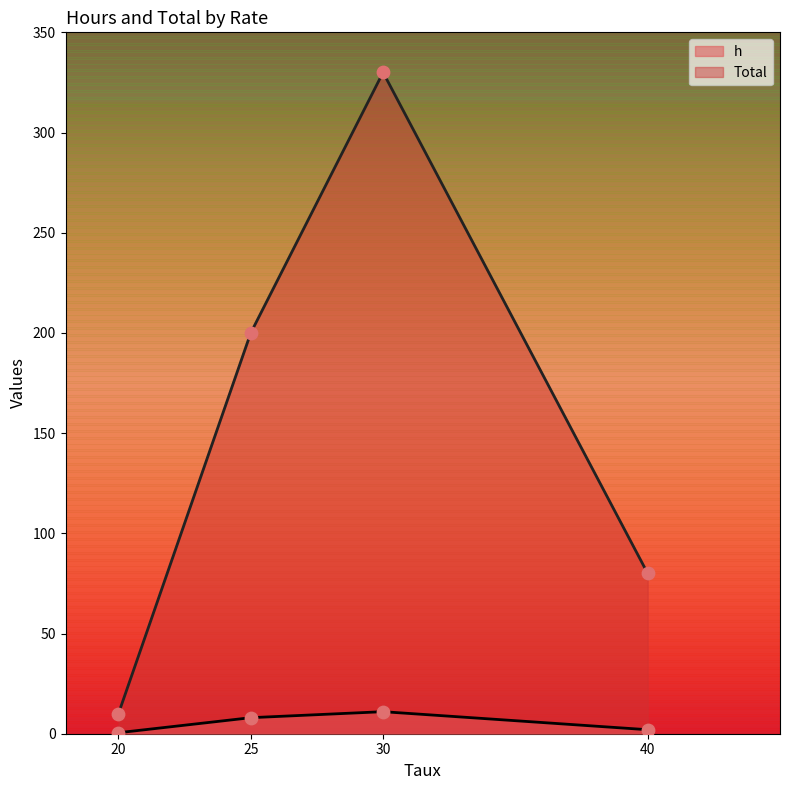

What are all the series names shown in the legend?

h, Total